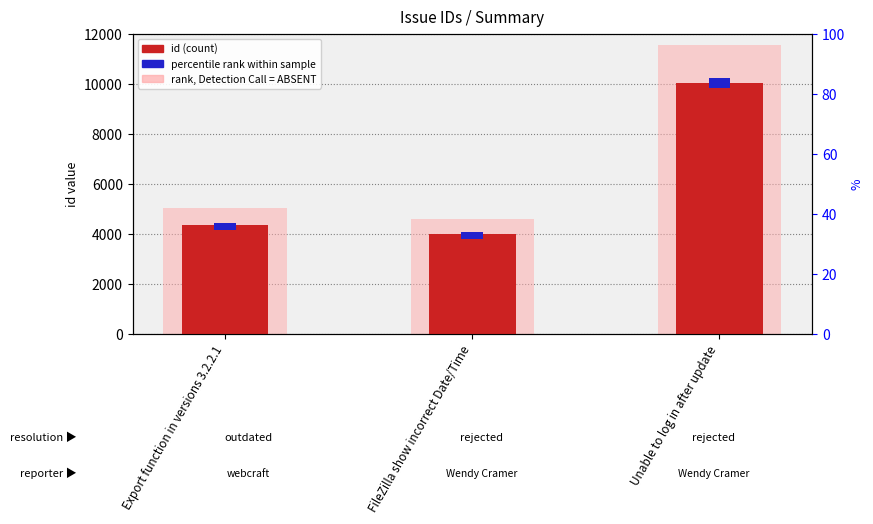

Reading right to left, transcribe all the data shown in this chart.

id: Unable to log in after update=10038.0	FileZilla show incorrect Date/Time=3984.0	Export function in versions 3.2.2.1=4359.0
rank (ABSENT): Unable to log in after update=11543.7	FileZilla show incorrect Date/Time=4581.6	Export function in versions 3.2.2.1=5012.8